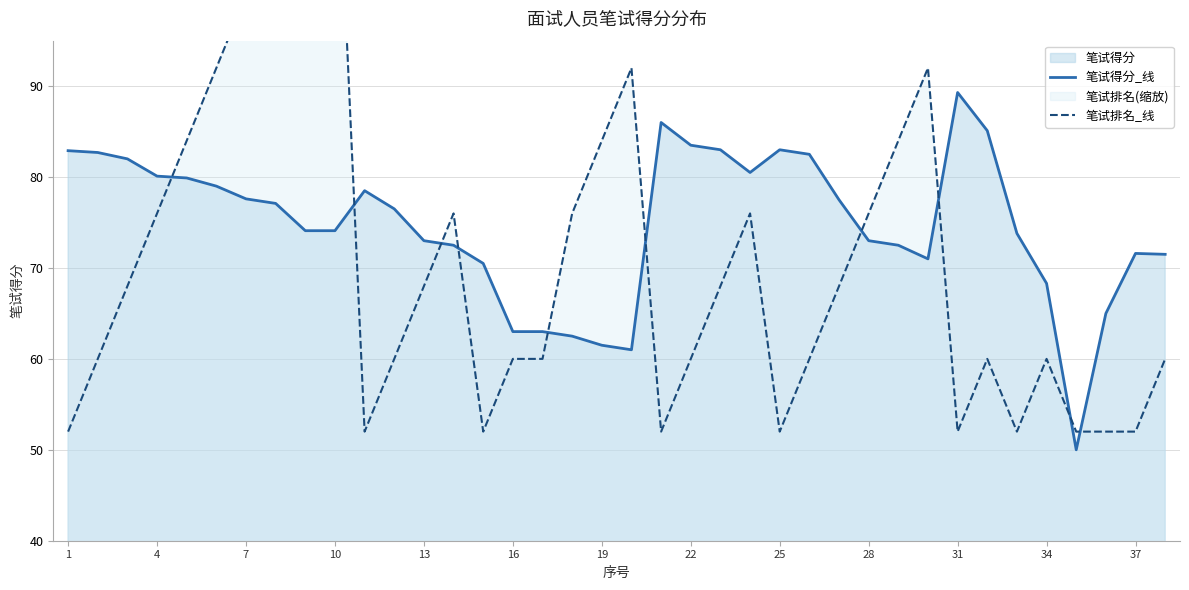

Reading left to right, what are all the values shown in this chart?

笔试得分_线: 82.9	82.7	82.0	80.1	79.9	79.0	77.6	77.1	74.1	74.1	78.5	76.5	73.0	72.5	70.5	63.0	63.0	62.5	61.5	61.0	86.0	83.5	83.0	80.5	83.0	82.5	77.5	73.0	72.5	71.0	89.3	85.1	73.8	68.3	50.0	65.0	71.6	71.5
笔试排名_线: 52.0	60.0	68.0	76.0	84.0	92.0	100.0	108.0	116.0	124.0	52.0	60.0	68.0	76.0	52.0	60.0	60.0	76.0	84.0	92.0	52.0	60.0	68.0	76.0	52.0	60.0	68.0	76.0	84.0	92.0	52.0	60.0	52.0	60.0	52.0	52.0	52.0	60.0